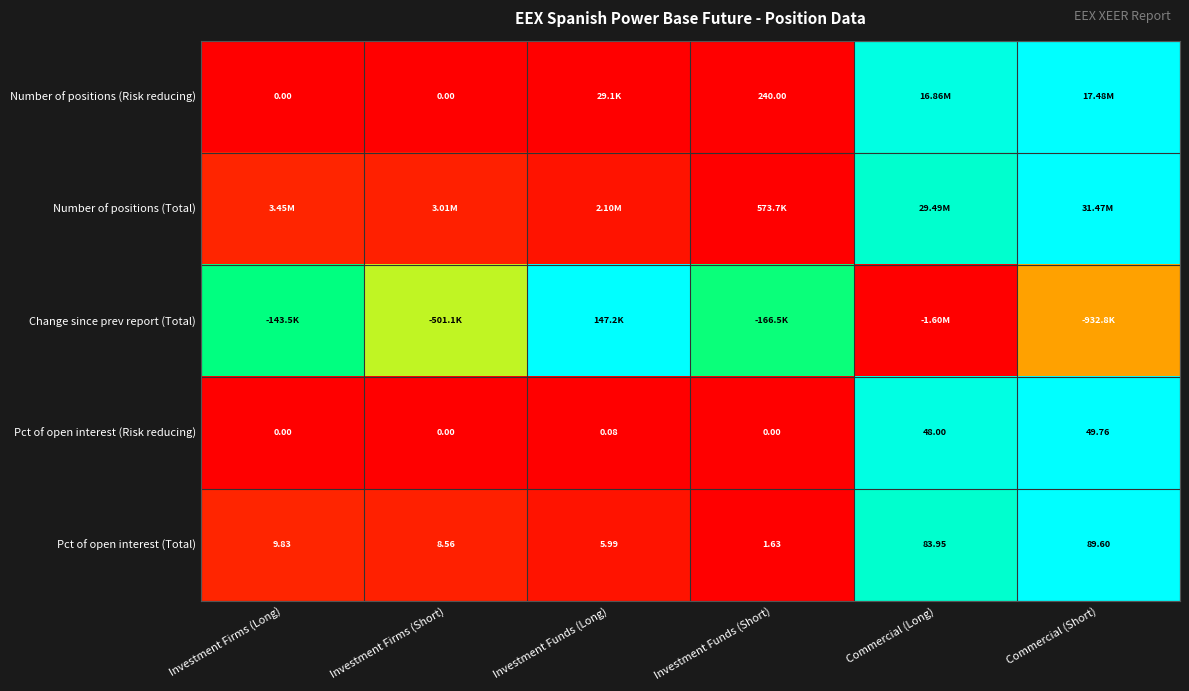

The Pct of open interest (Risk reducing) series shows 0.0 at Investment Firms (Short). True or false?

True